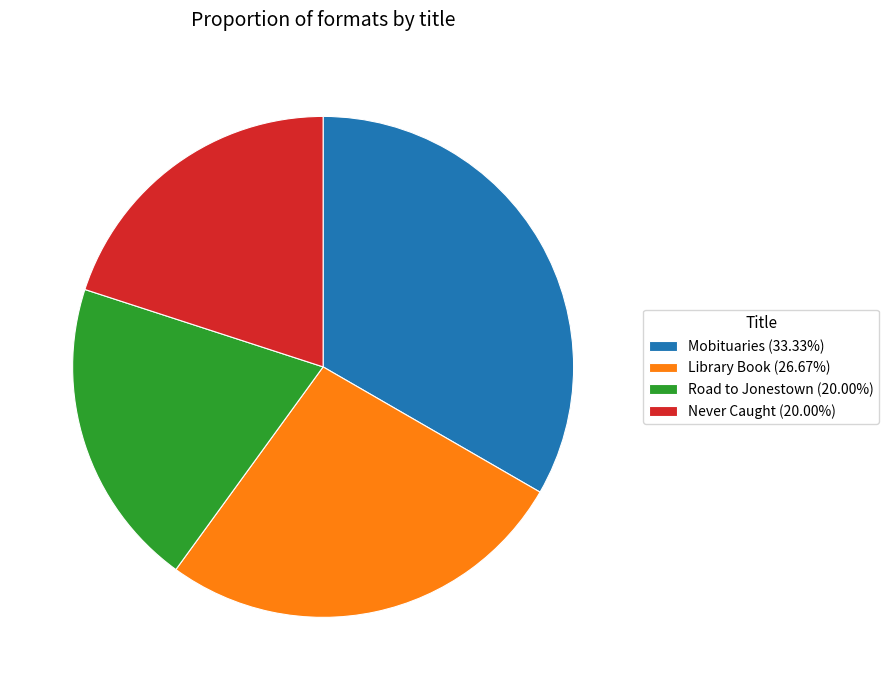

How many slices are in this pie chart?

4